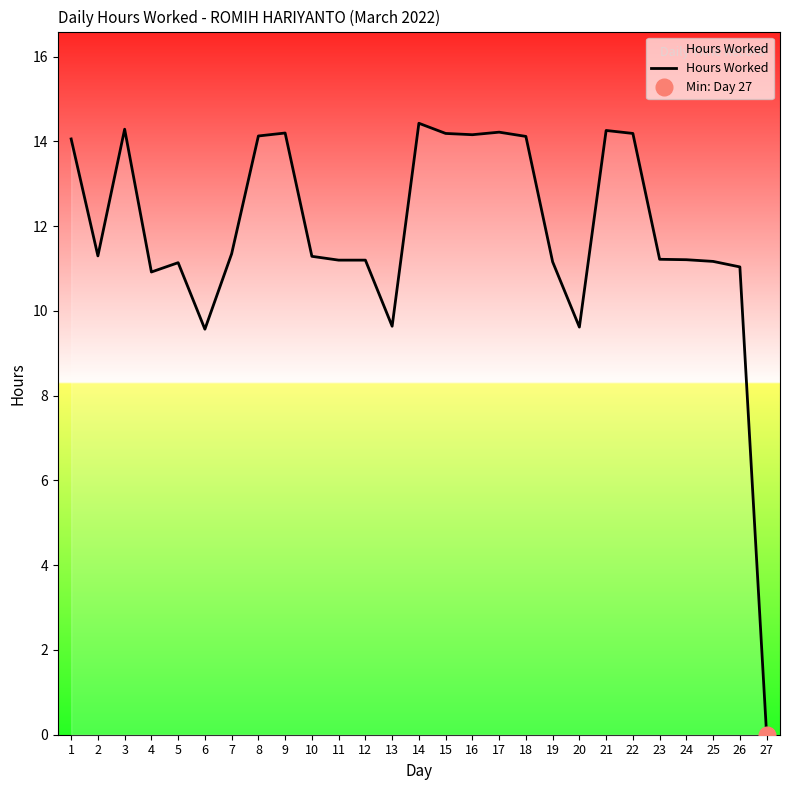

What is the difference between the maximum and minimum values?

14.4